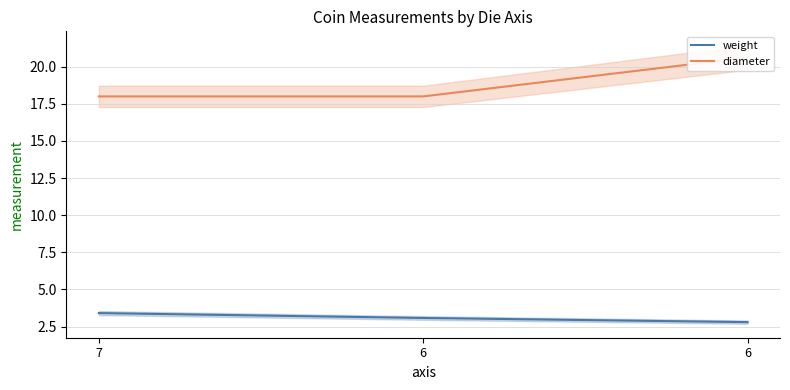

The value of weight at 6 is 2.8. True or false?

True